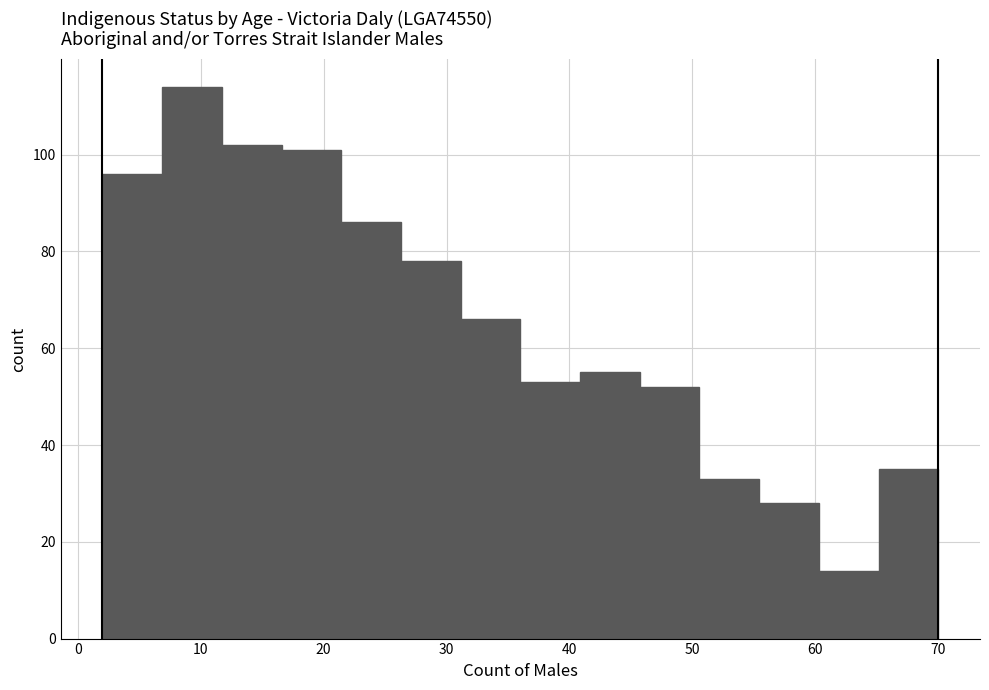

What is the height of the bar covering 65 to 70 on the x-axis? Neither the bar edges nor the heights are printed on the chart, so give them approximately, as read against the axes.

36